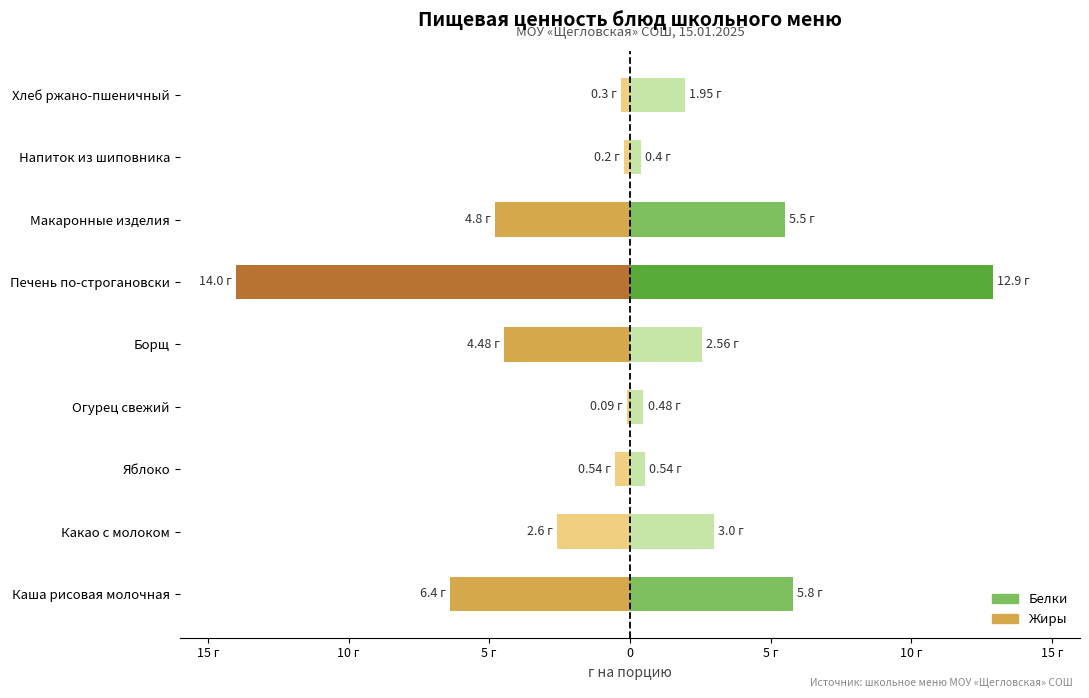

Which series has the largest range (max minus min)?

Жиры